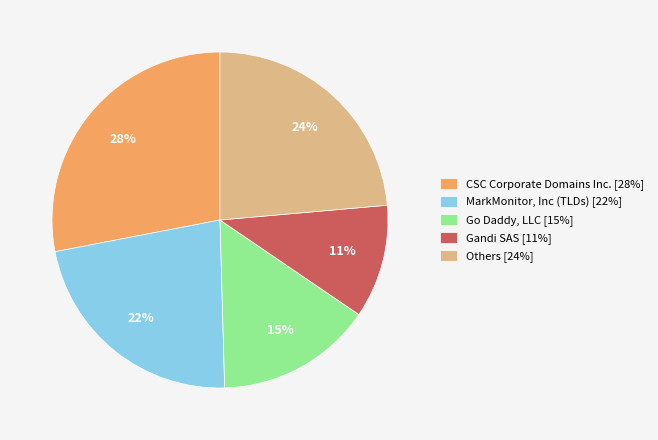

The Others [24%] slice represents 24% of the pie. True or false?

True